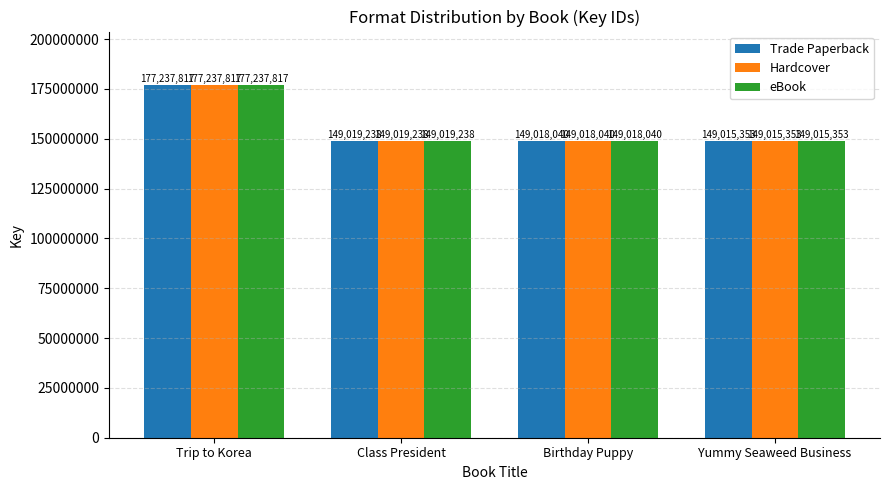

How many series are shown in this chart?

3